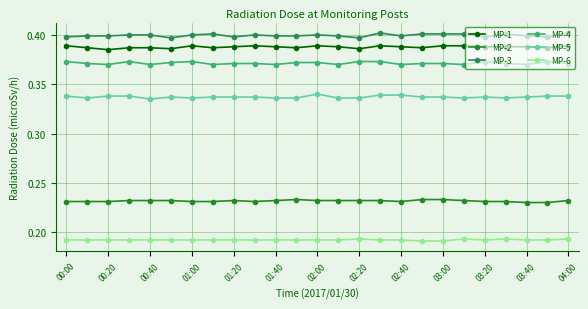

Does the chart have visible grid lines?

Yes